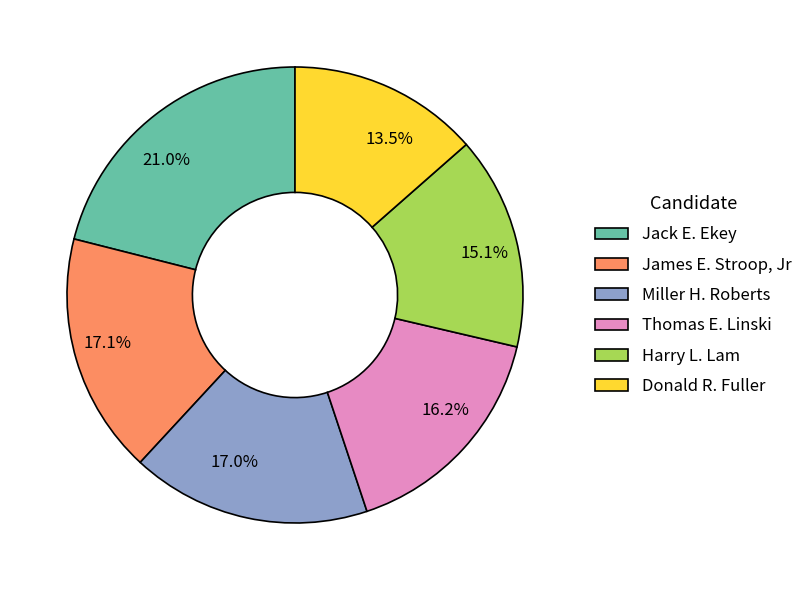

Between 21.0% and 13.5%, which is larger?

21.0%